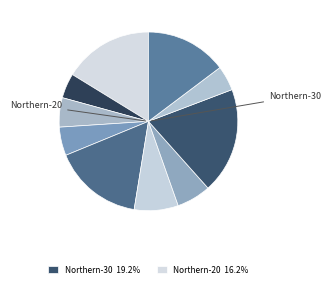

To the nearest percent, what is the average slice percentage?

10%